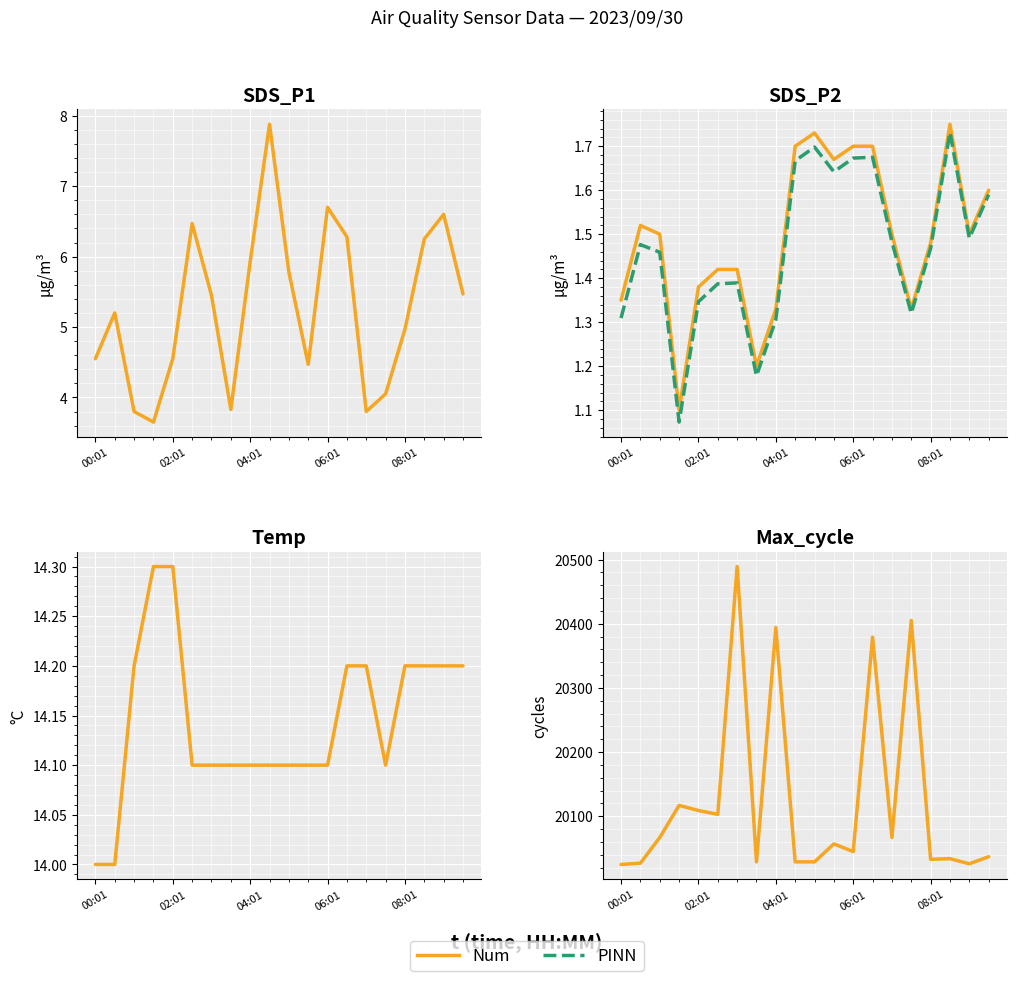

Is it true that Num equals 5279.1 at 10?

False